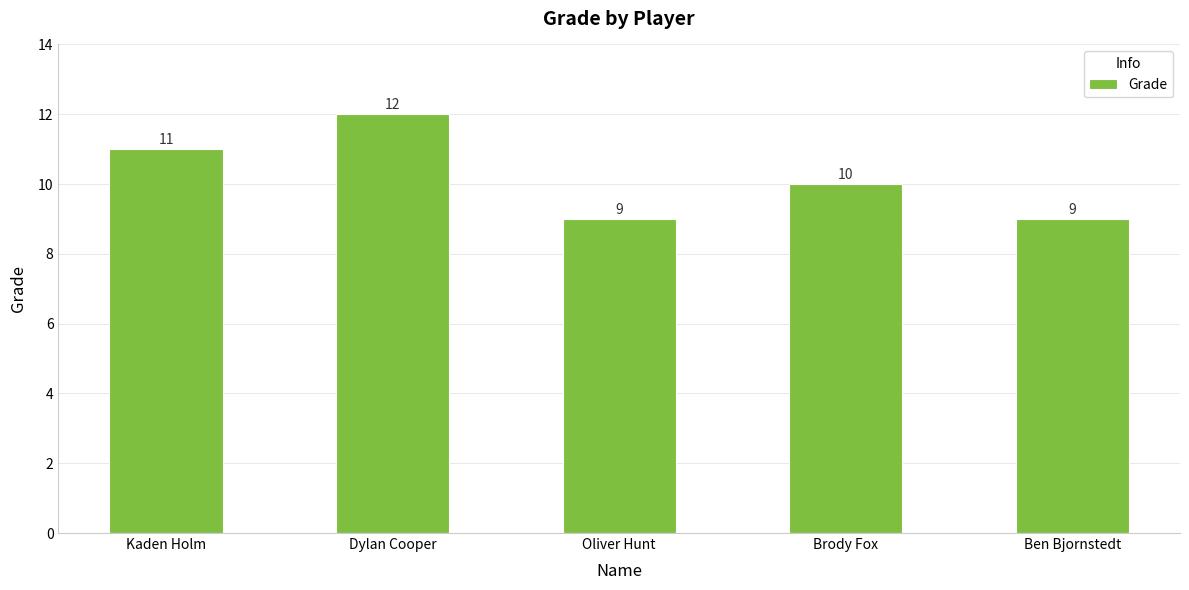

What is the minimum value shown in the chart?

9